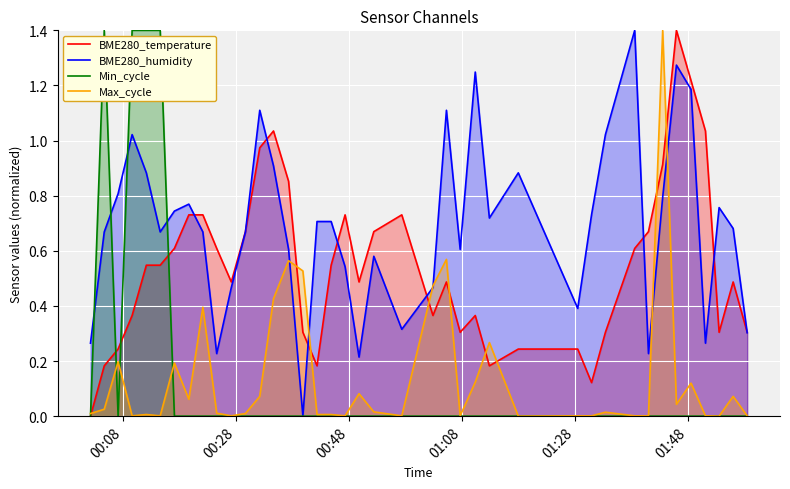

Which series has the largest total across all categories?

BME280_humidity